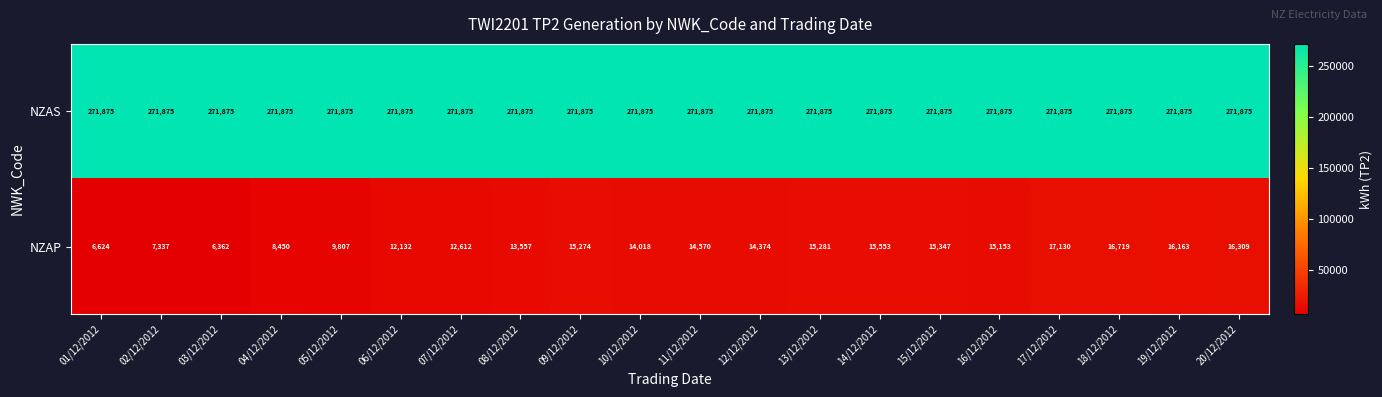

What is the difference between the NZAP values at 02/12/2012 and 04/12/2012?

1113